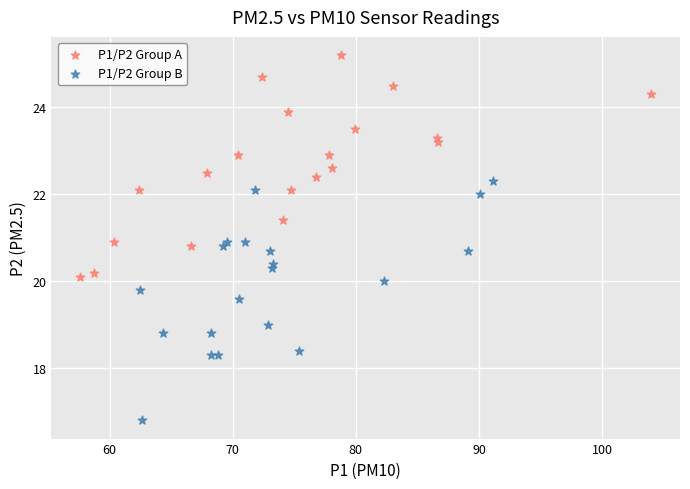

Which series reaches the maximum Y coordinate?

P1/P2 Group A